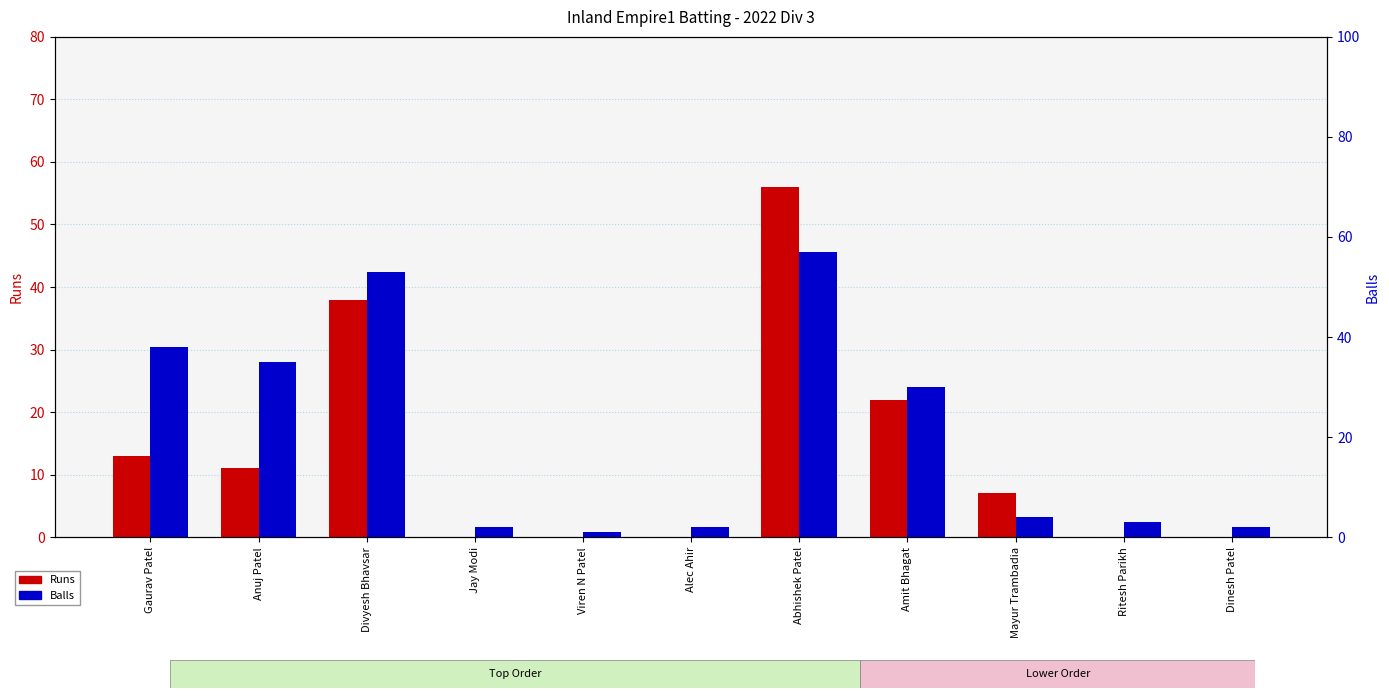

Are the bars horizontal?

No